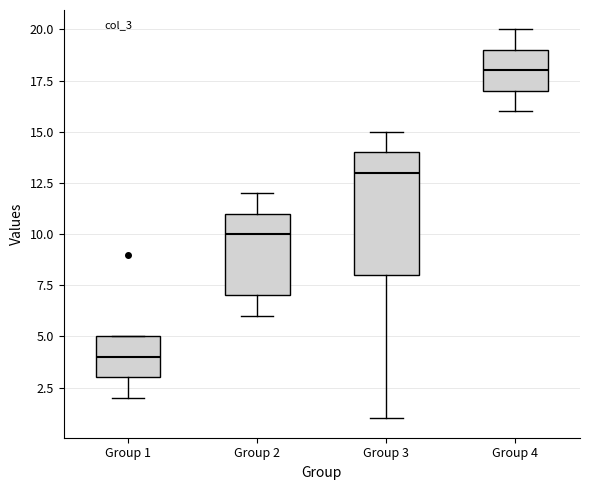

Reading left to right, read every box against the y-axis: the position of its median line, the range the box covers, and the ends of its whiskers. The values are not printed on the chart, so give them approximately, as read against the axis.

Group 1: median 4, box 3 to 5, whiskers 2 to 5
Group 2: median 10, box 7 to 11, whiskers 6 to 12
Group 3: median 13, box 8 to 14, whiskers 1 to 15
Group 4: median 18, box 17 to 19, whiskers 16 to 20